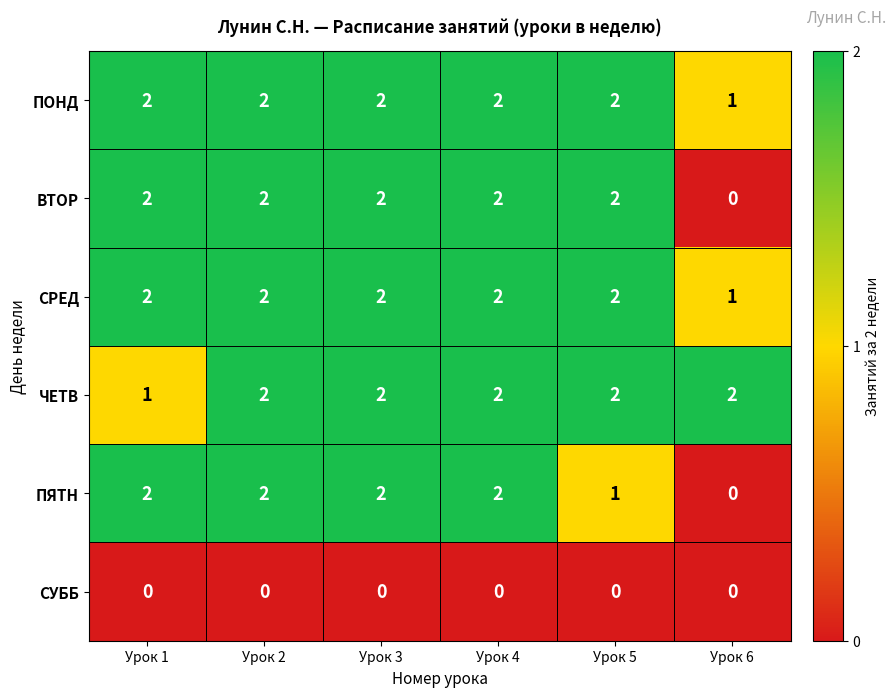

How many ПОНД values are between 2 and 3?

5